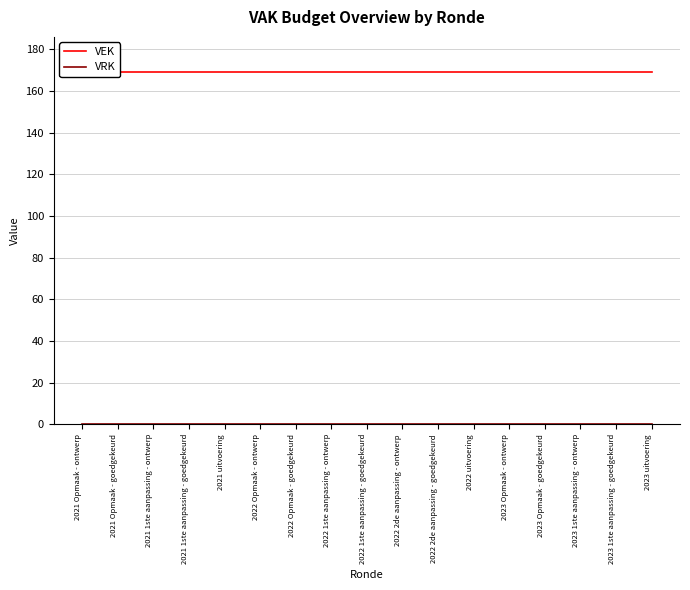

Does the chart have visible grid lines?

Yes